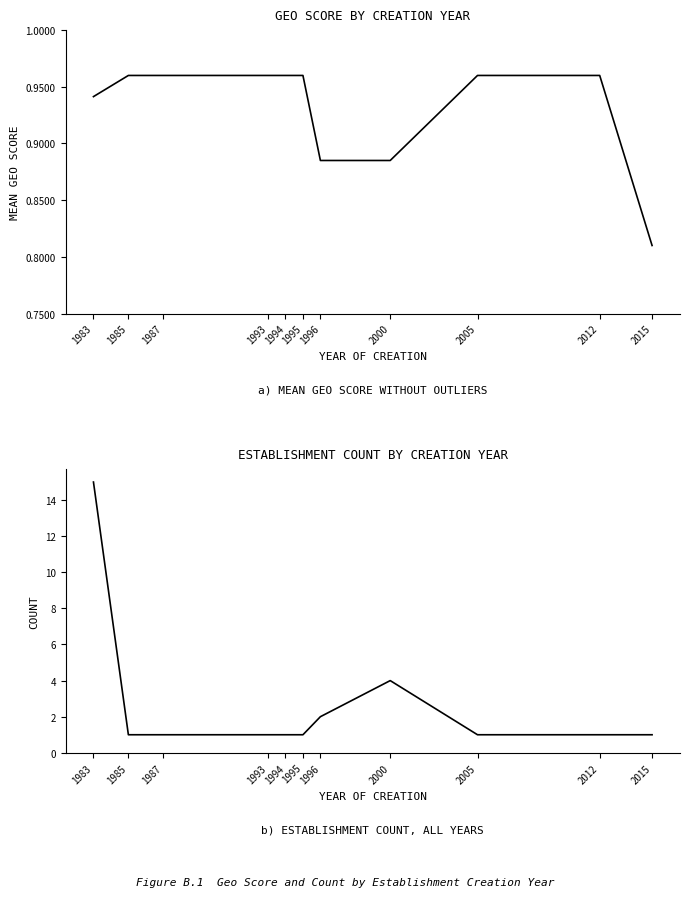

Reading left to right, list all the values displayed in this chart.

geo_score: 1983=0.9	1985=1.0	1987=1.0	1993=1.0	1994=1.0	1995=1.0	1996=0.9	2000=0.9	2005=1.0	2012=1.0	2015=0.8
count: 1983=15.0	1985=1.0	1987=1.0	1993=1.0	1994=1.0	1995=1.0	1996=2.0	2000=4.0	2005=1.0	2012=1.0	2015=1.0